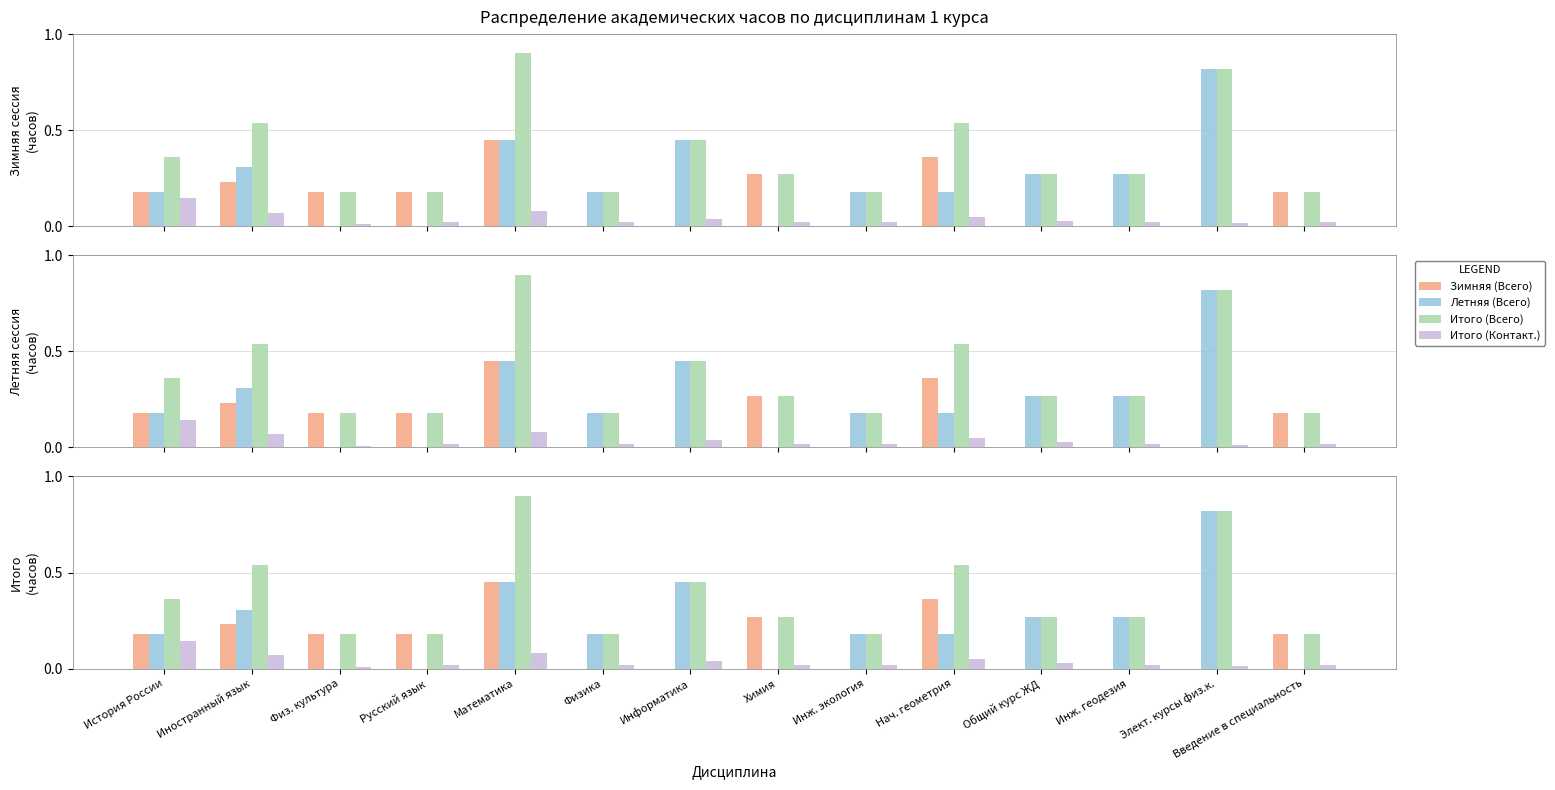

The Зимняя (Всего) series shows 0.3 at История России. True or false?

False